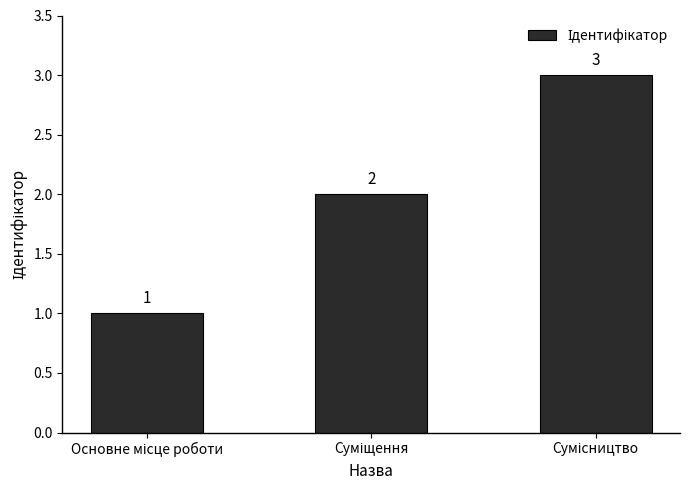

What is the sum of all values?

6